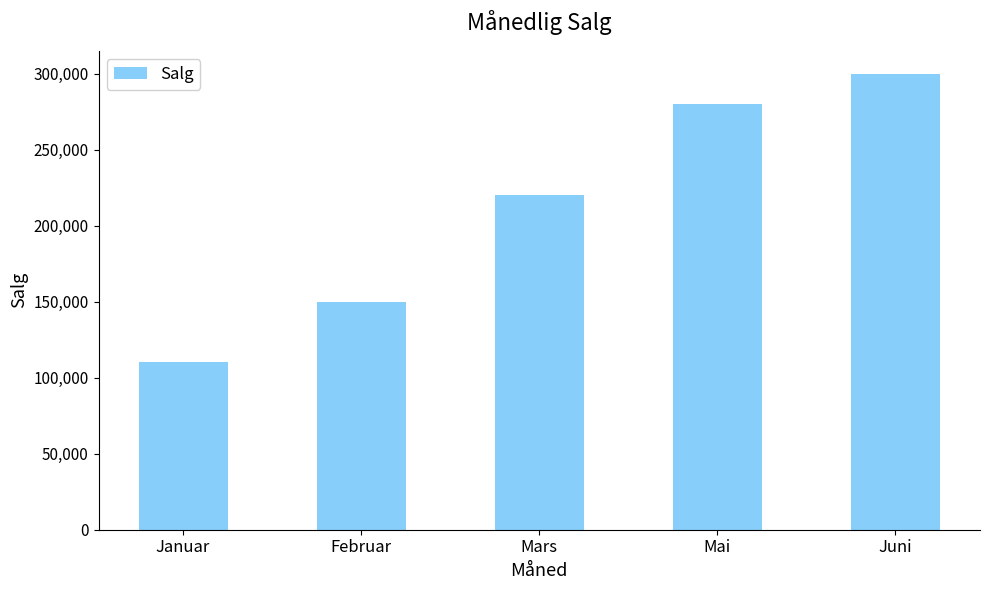

What is the change in value from Mars to Mai?

+60000